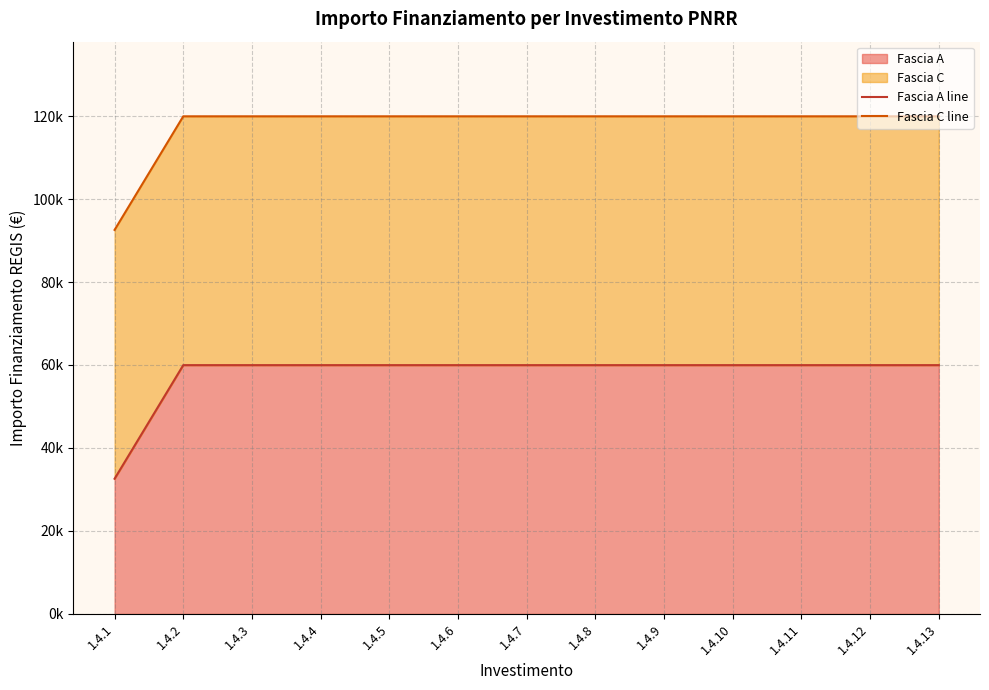

Rank the categories by Fascia C line value from highest to lowest.

1.4.2, 1.4.3, 1.4.4, 1.4.5, 1.4.6, 1.4.7, 1.4.8, 1.4.9, 1.4.10, 1.4.11, 1.4.12, 1.4.13, 1.4.1